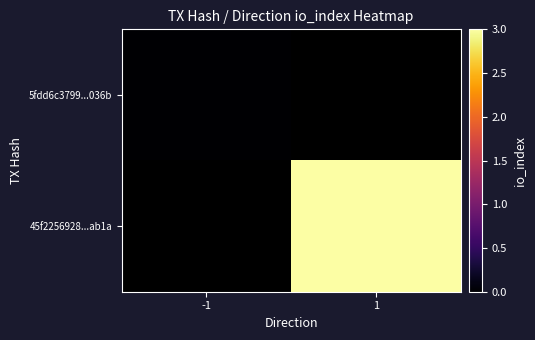

How many series are shown in this chart?

2